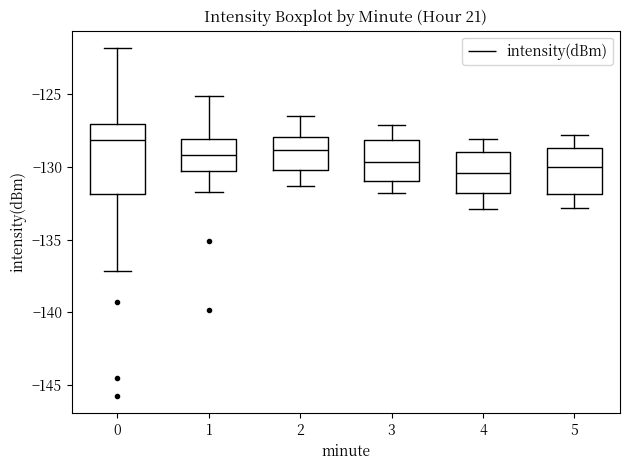

Reading left to right, read every box against the y-axis: the position of its median line, the range the box covers, and the ends of its whiskers. The values are not printed on the chart, so give them approximately, as read against the axis.

0: median -128.0, box -132.0 to -127.0, whiskers -137.0 to -122.0
1: median -129.0, box -130.0 to -128.0, whiskers -131.5 to -125.0
2: median -129.0, box -130.0 to -128.0, whiskers -131.5 to -126.5
3: median -129.5, box -131.0 to -128.0, whiskers -132.0 to -127.0
4: median -130.5, box -132.0 to -129.0, whiskers -133.0 to -128.0
5: median -130.0, box -132.0 to -128.5, whiskers -133.0 to -128.0